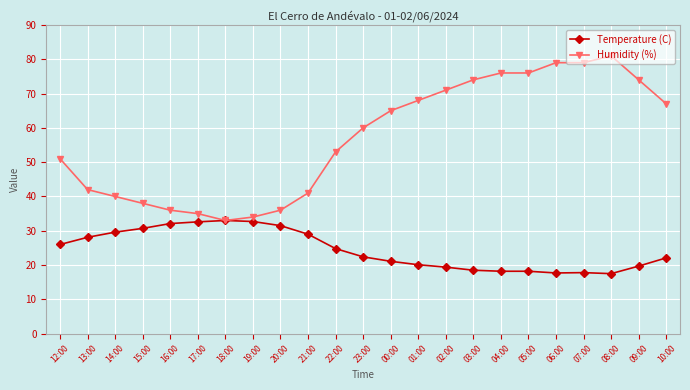

Is it true that Temperature (C) equals 28.1 at 13:00?

True